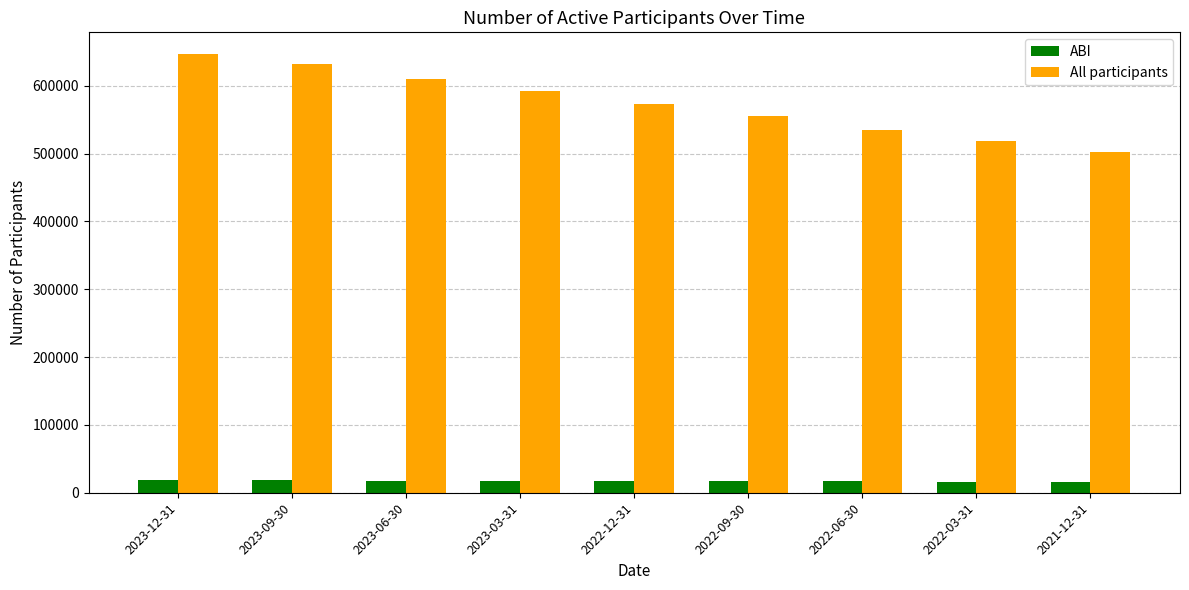

How many distinct data groups are displayed?

2